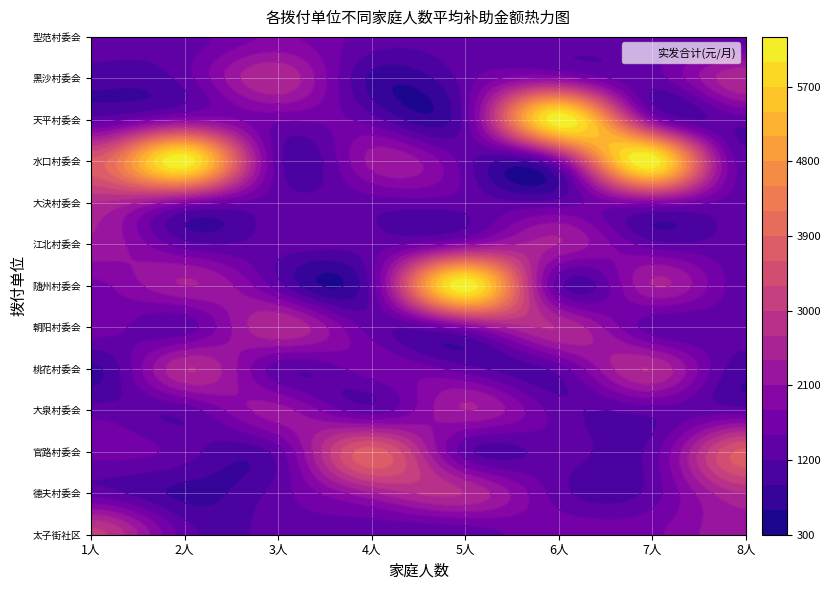

Reading left to right, list all the values displayed in this chart.

1: 3090	1342	1644	1342	842	1680	1730	2348	2684	3690	1342	1020	1342
2: 1356	818	1342	1342	2684	1342	2400	1342	1860	6226	2020	1342	1342
3: 1342	1342	1368	2202	1342	2684	1342	1342	1342	1342	1568	2684	1850
4: 1342	2368	3768	1342	1684	1342	1342	1342	1342	2202	1356	818	1342
5: 1342	2684	1342	2400	1342	1860	6226	2020	1342	1342	1342	1342	1342
6: 1680	1342	1342	1342	1342	2684	1342	2400	1342	1860	6226	2020	1342
7: 1730	1342	1342	1342	2684	1342	2400	1342	1860	6226	2020	1342	1342
8: 2348	2684	3690	1342	1020	1342	1342	1342	1342	1342	1342	2684	1342